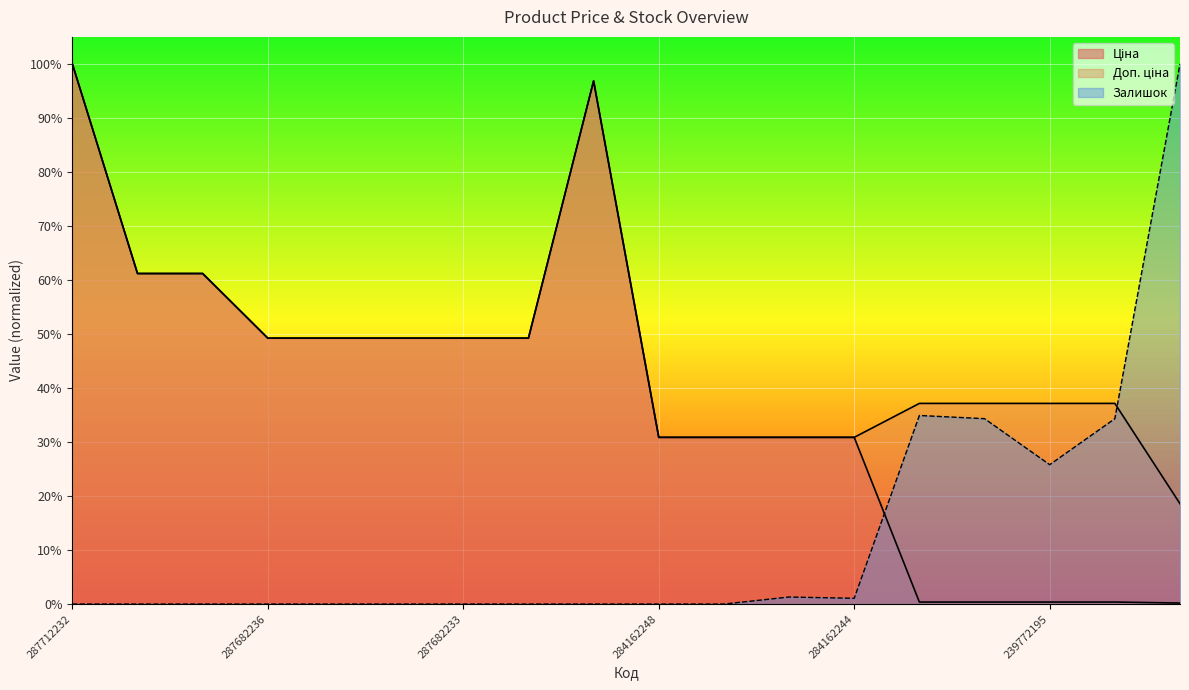

What is the difference between the maximum and second lowest values in the Ціна series?

1.0